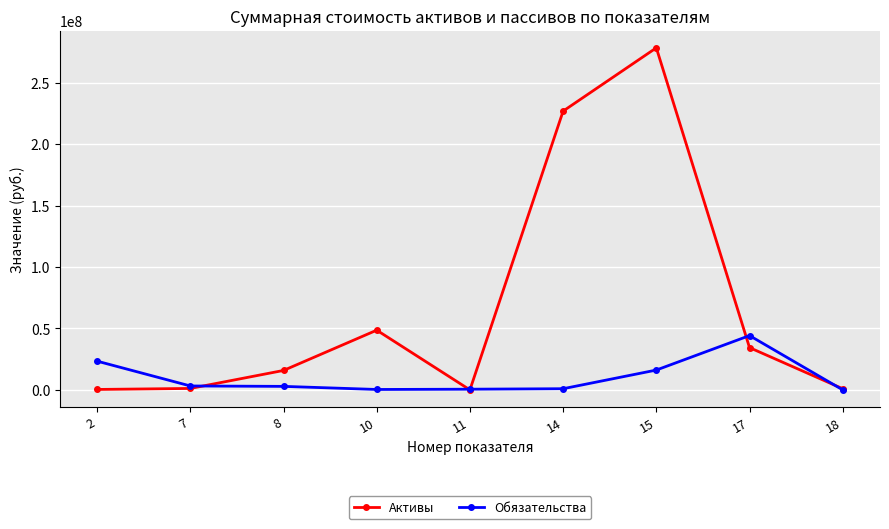

Rank the series by their maximum value, from highest to lowest.

Активы, Обязательства